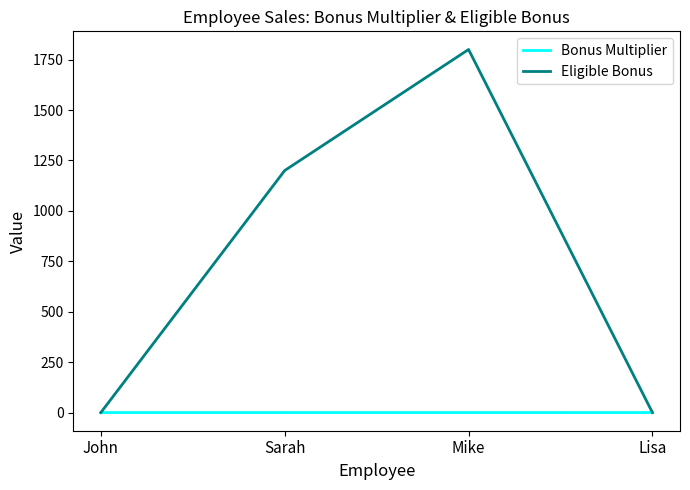

What is the approximate value of Bonus Multiplier at Sarah?

0.1